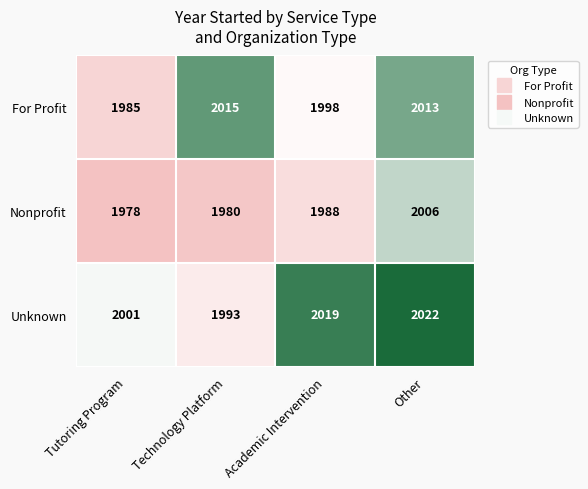

What is the sum of all For Profit values?

8011